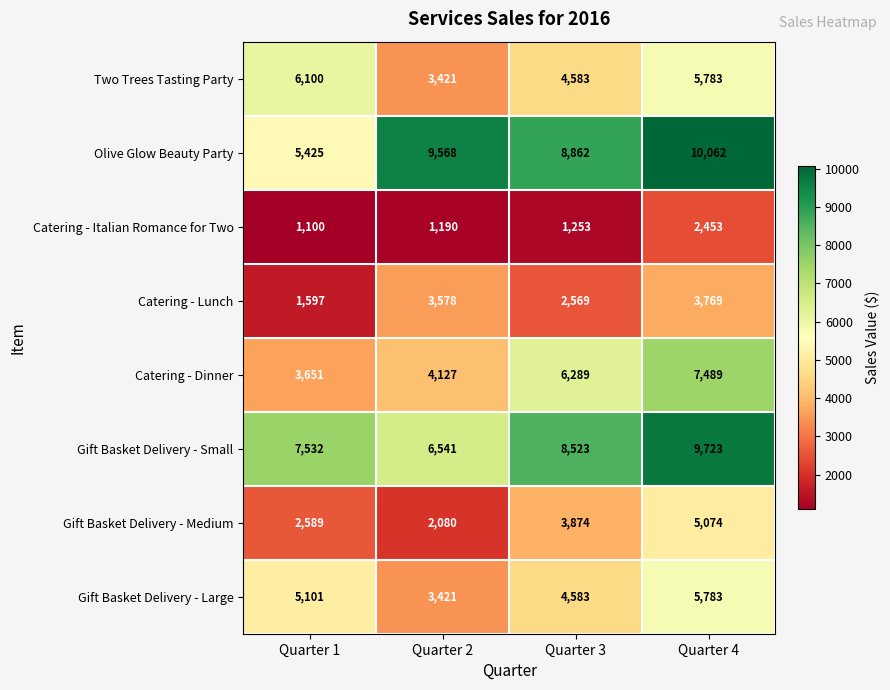

At how many categories does at least one series exceed 5534?

4